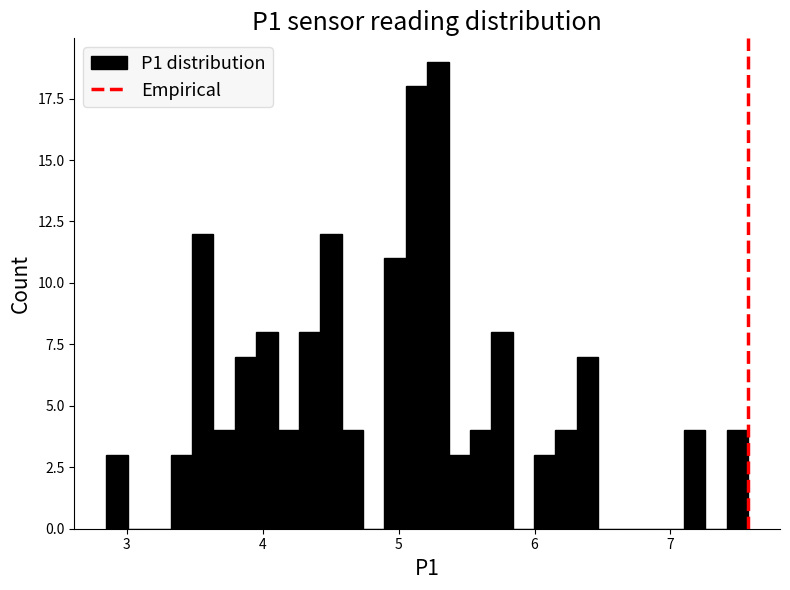

Around what value on the x-axis is the tallest bar? Give the approximate position of its centre, as read against the axis.

5.3